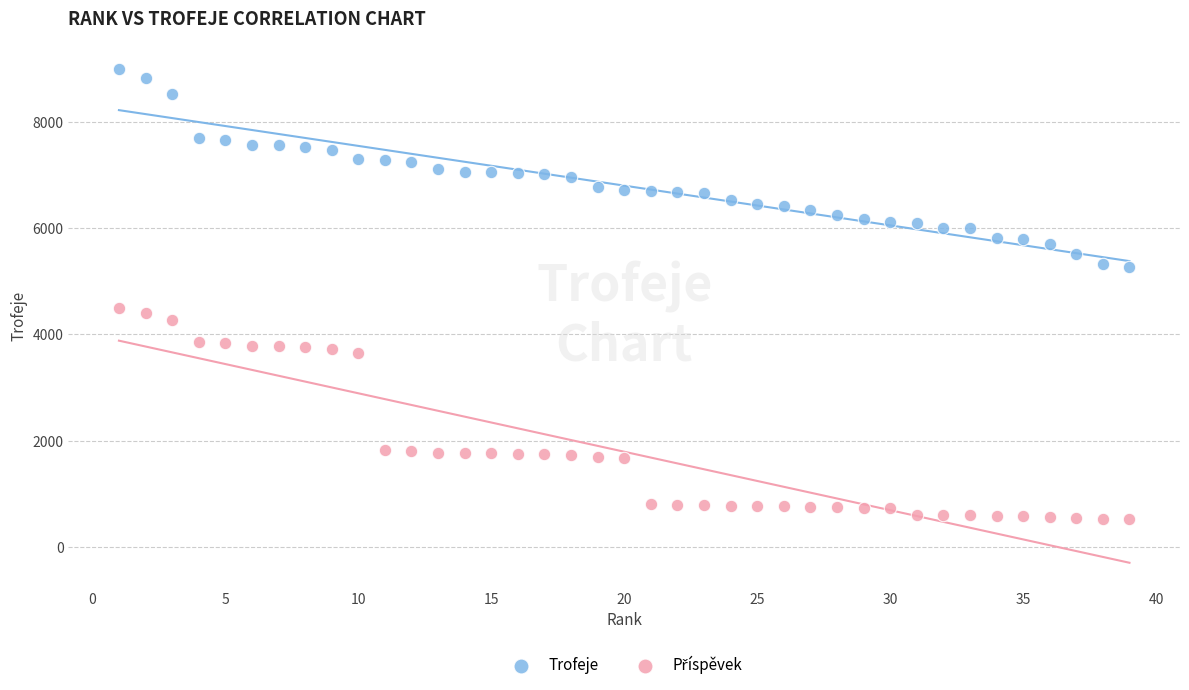

What is the X range (max minus min) for the scatter plot?

38